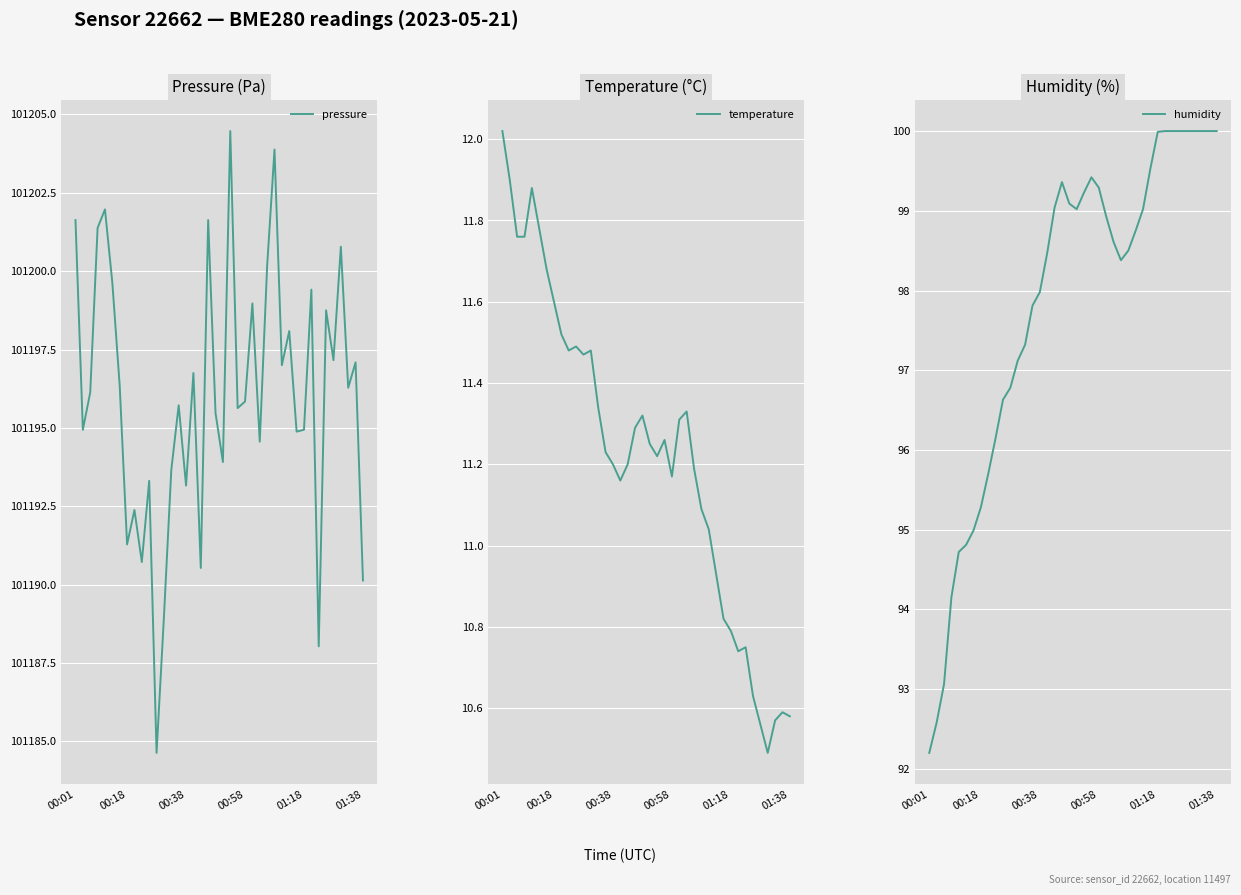

True or false: pressure has a value of 101190.1 at 01:38.

True